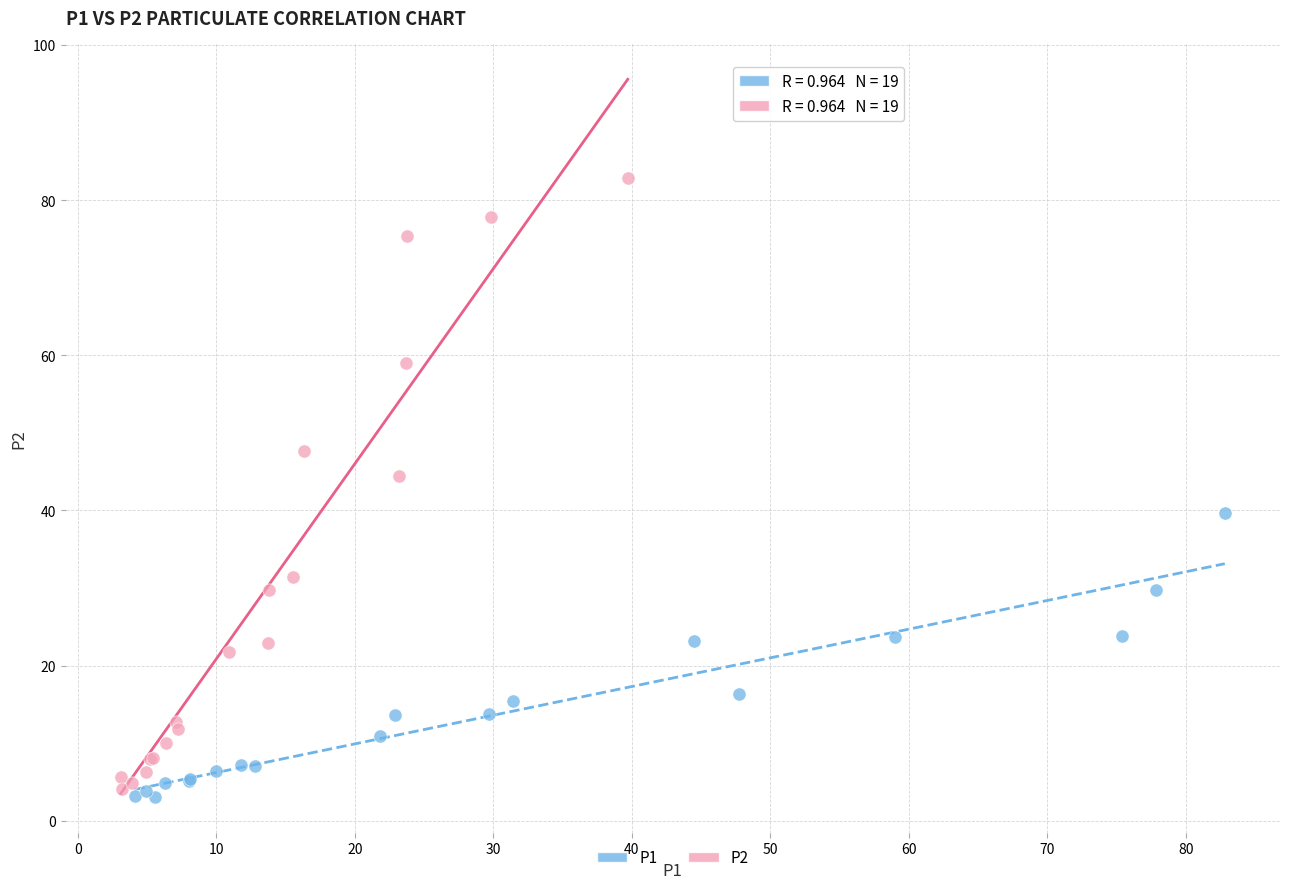

Which series has the largest Y range (max minus min)?

P2